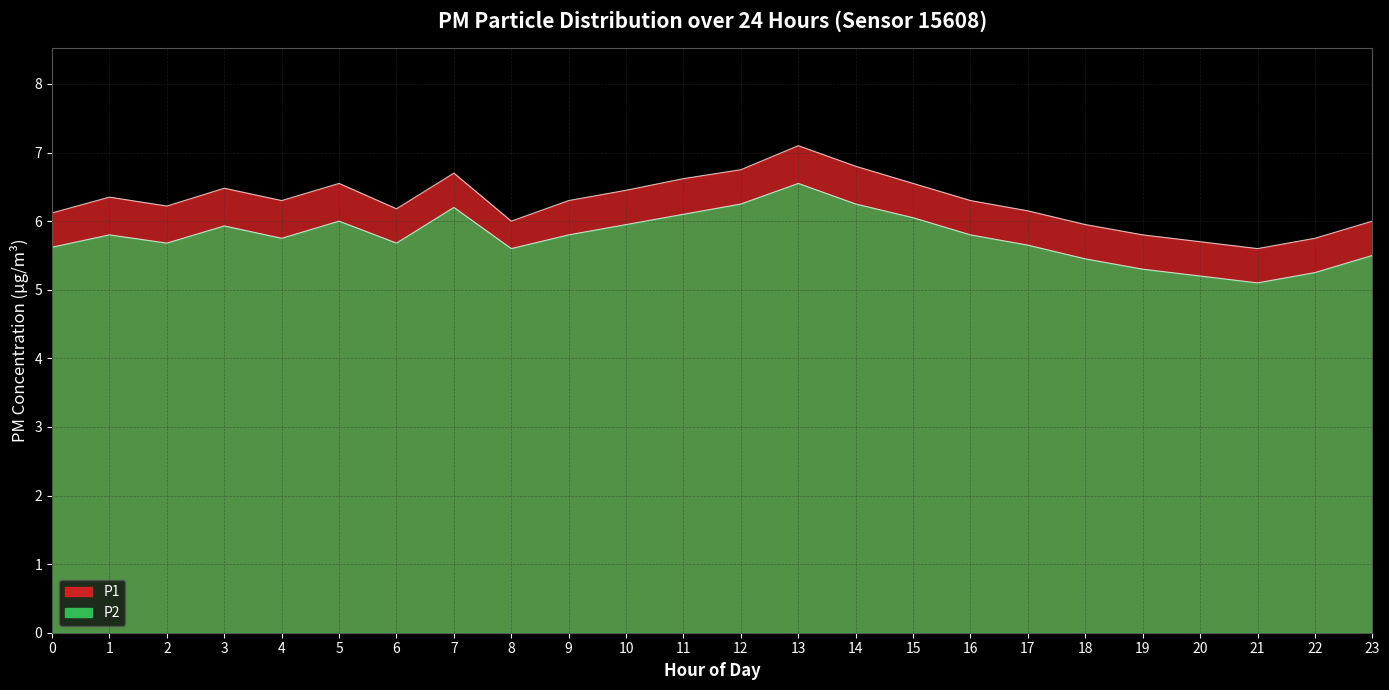

Which series has the widest spread of values?

P1